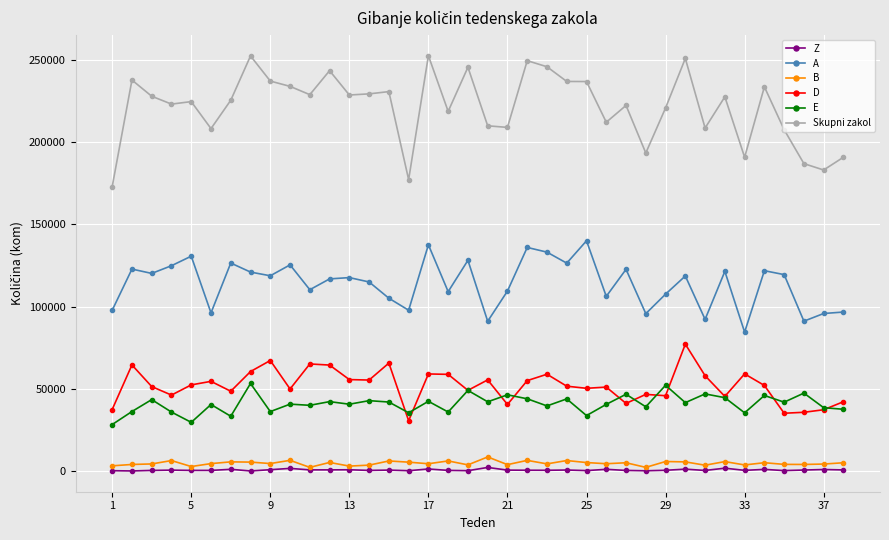

True or false: B has more than 0 interior local peaks.

True